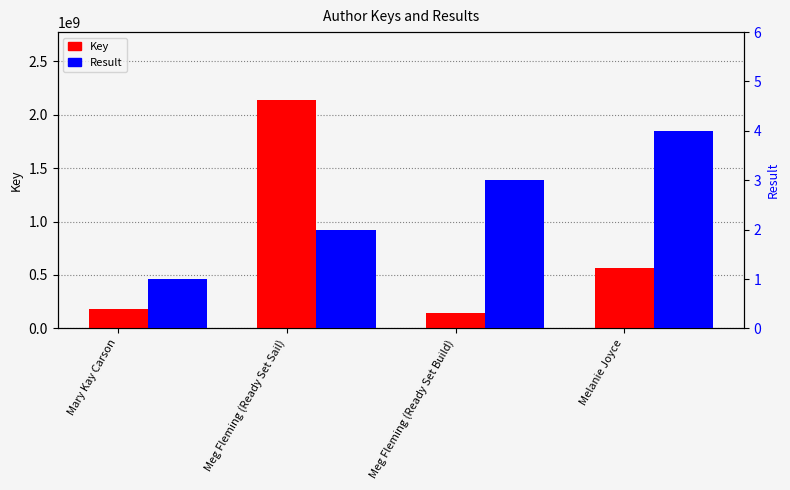

What is the label of the 3rd bar from the right?

Meg Fleming (Ready Set Sail)